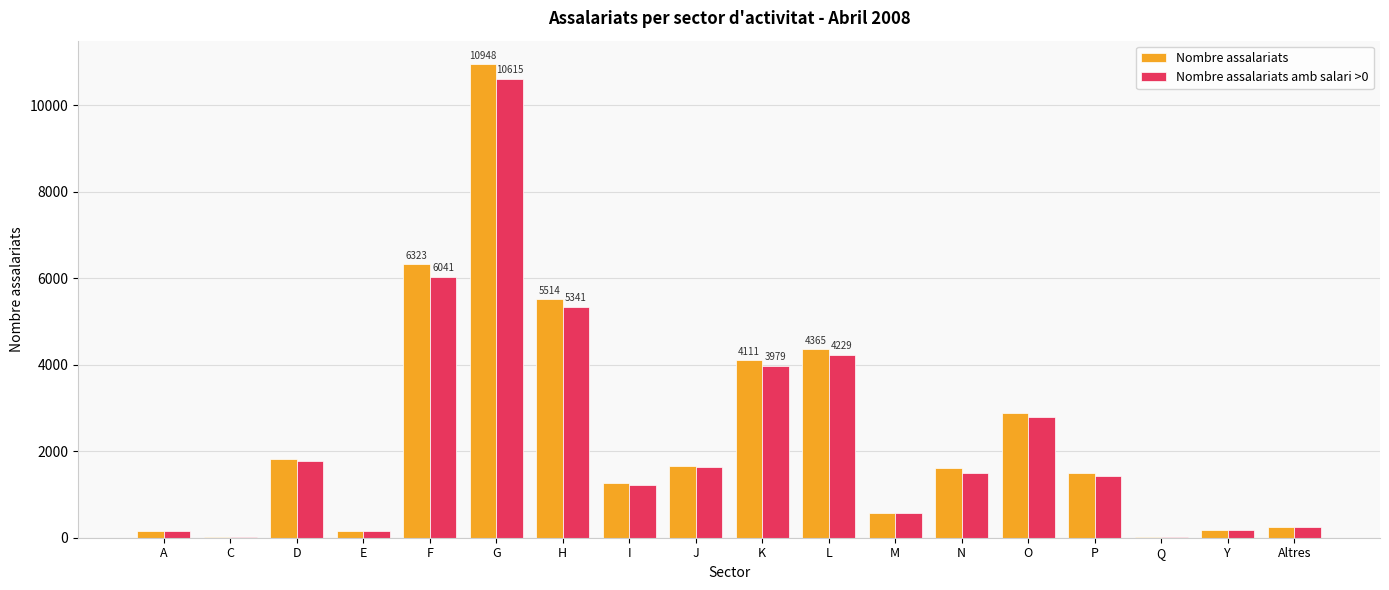

Which series changed the most between I and Q?

Nombre assalariats